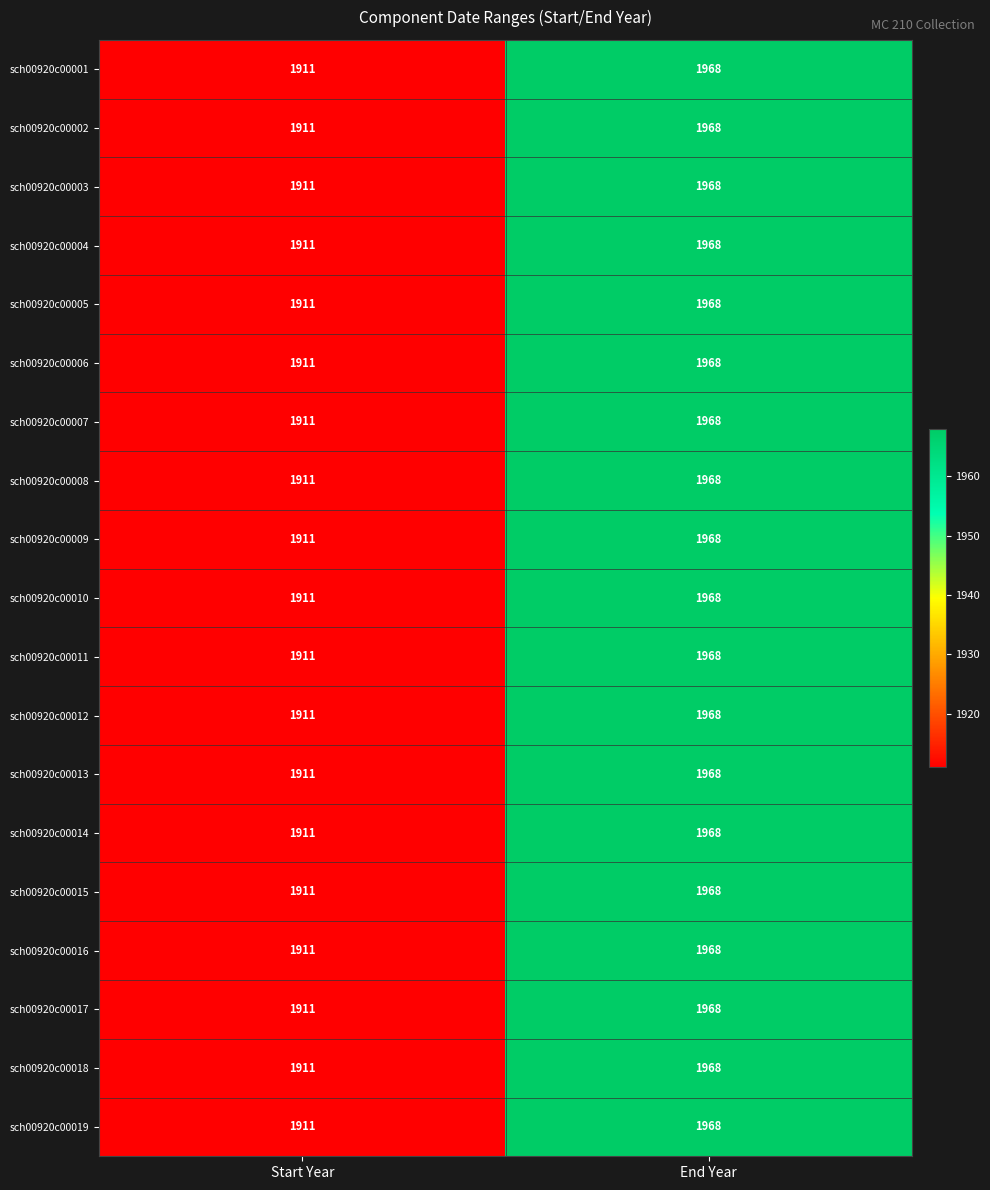

Which category has the highest value in the sch00920c00010 series?

End Year